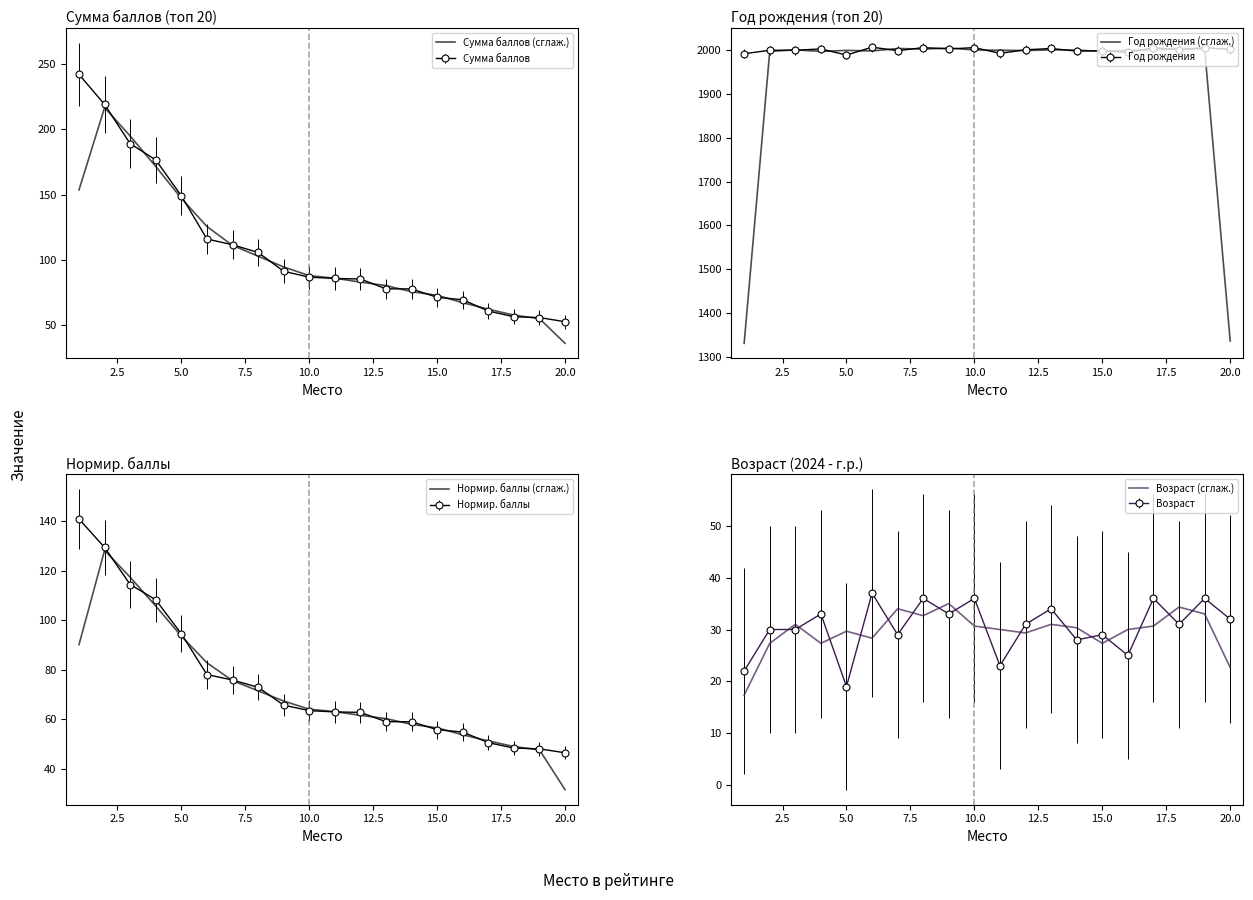

Which category has the lowest value in the Возраст series?

5.0